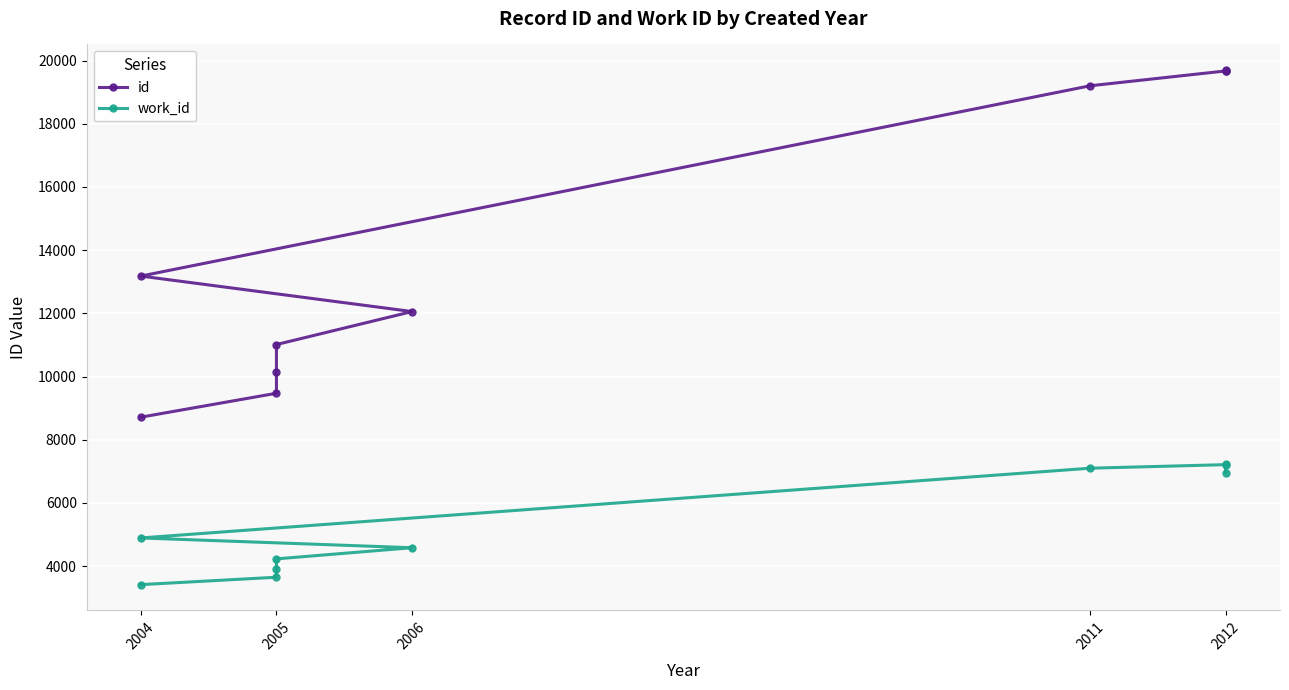

Which category has the lowest value in the id series?

2004